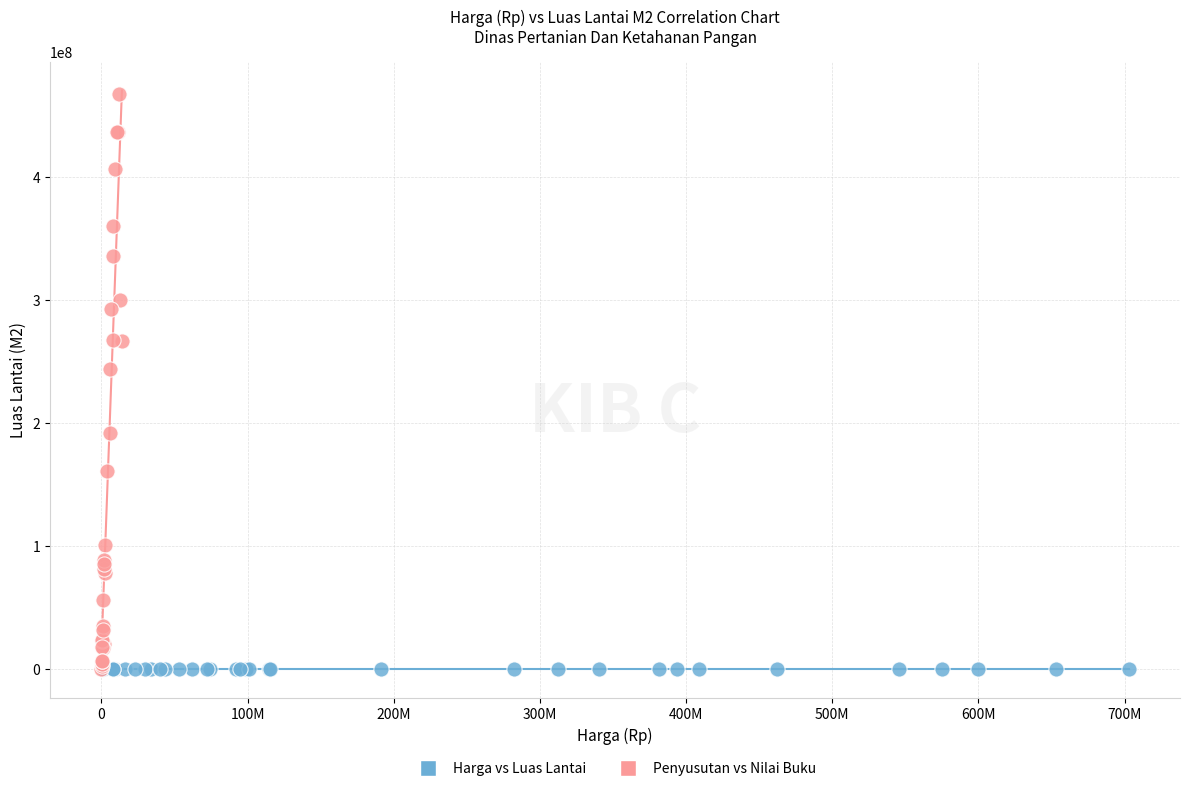

Which series has the largest Y range (max minus min)?

Penyusutan vs Nilai Buku